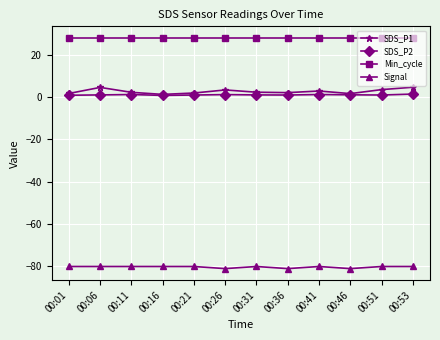

True or false: SDS_P2 has a value of 1.1 at 00:31.

True